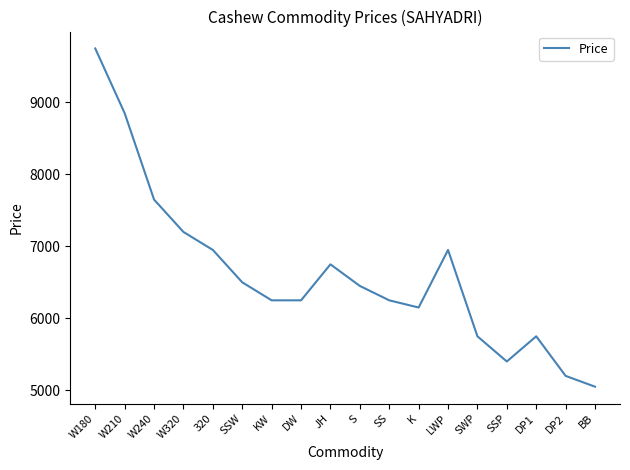

What is the maximum value shown in the chart?

9750